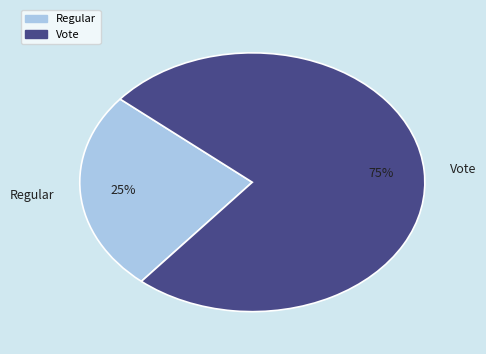

The Vote slice represents 61% of the pie. True or false?

False